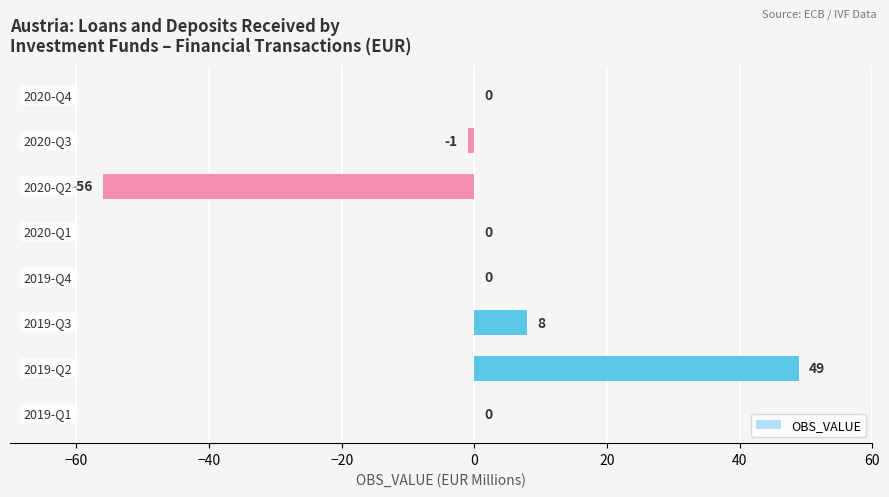

What is the maximum value shown in the chart?

49